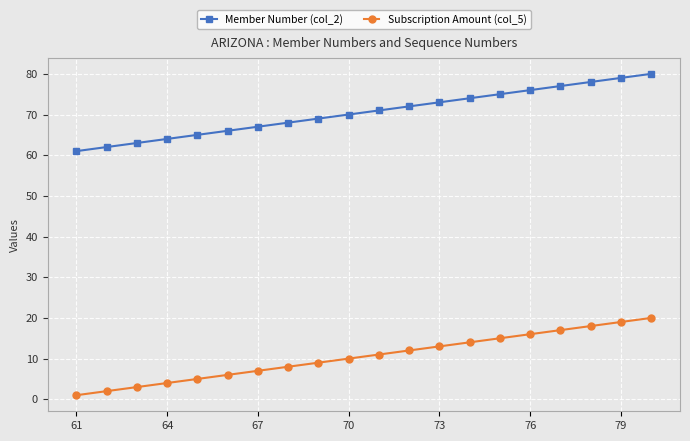

List the series in order of their overall mean, lowest first.

Subscription Amount (col_5), Member Number (col_2)